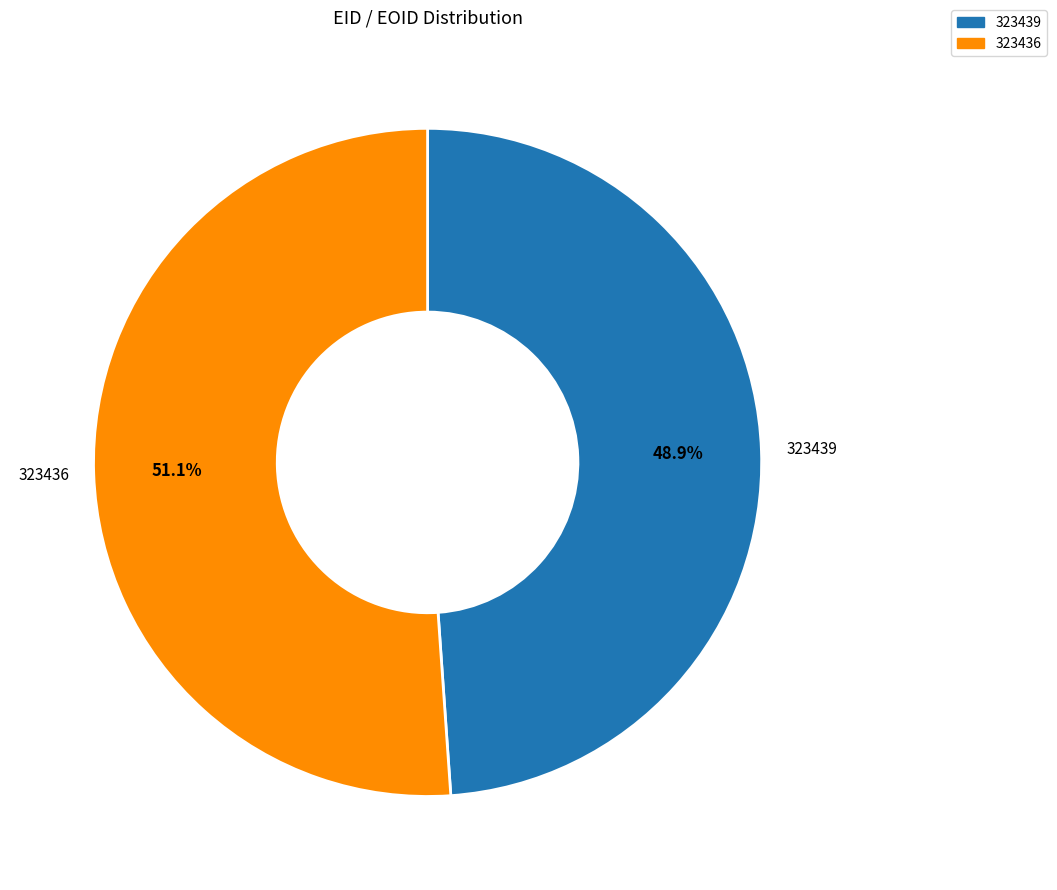

Which has a higher value, 323439 or 323436?

323436